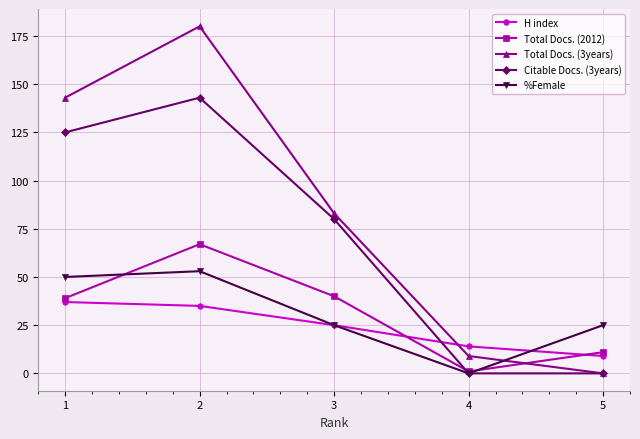

At which category does %Female reach its first local valley?

4